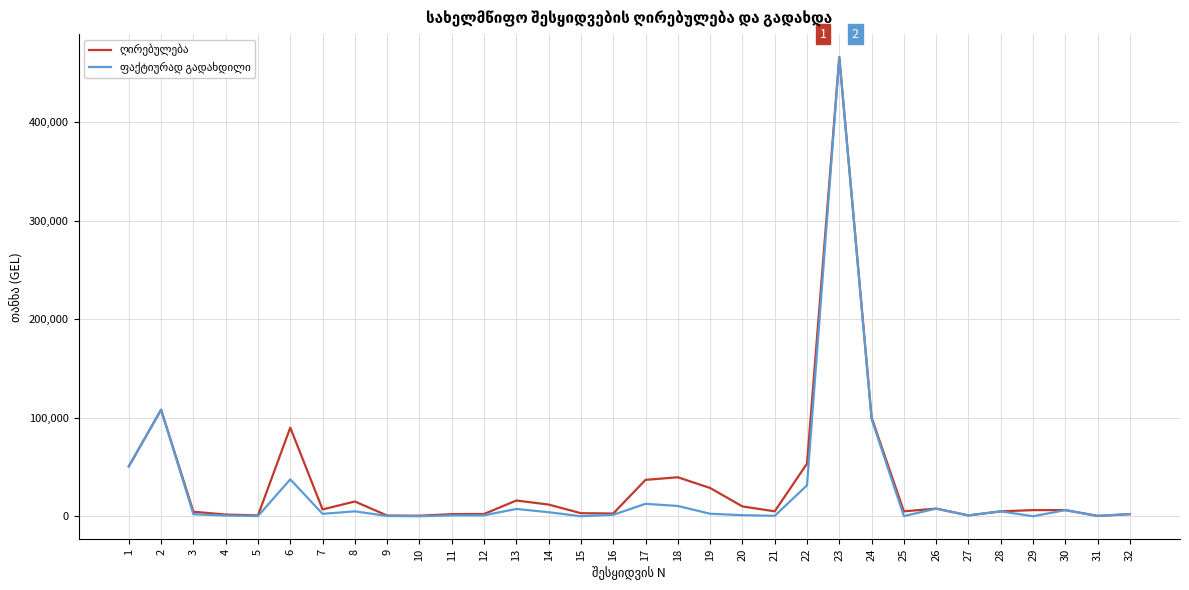

What is the total value across all series at 2?

216300.0